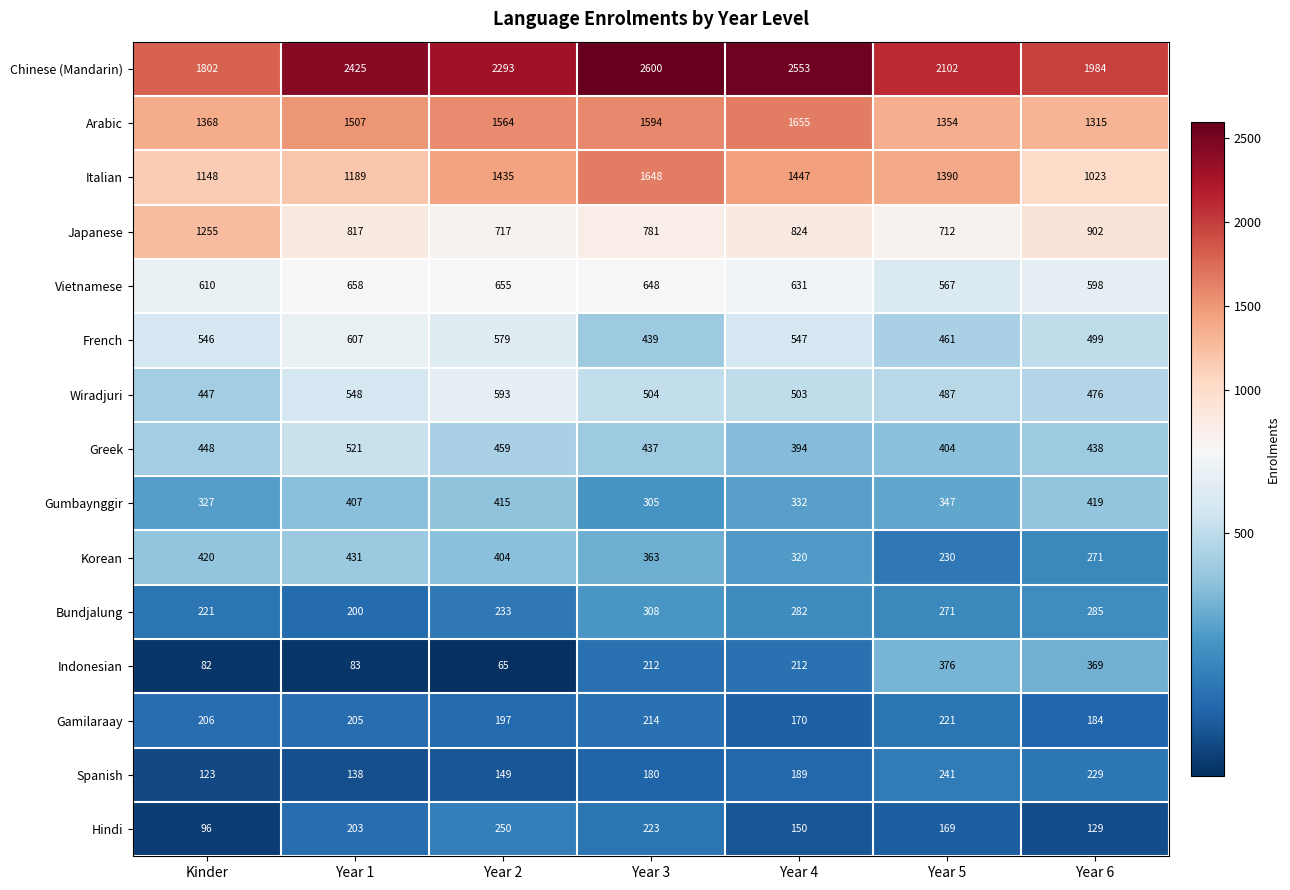

List the series in order of their peak value, highest first.

Chinese (Mandarin), Arabic, Italian, Japanese, Vietnamese, French, Wiradjuri, Greek, Korean, Gumbaynggir, Indonesian, Bundjalung, Hindi, Spanish, Gamilaraay